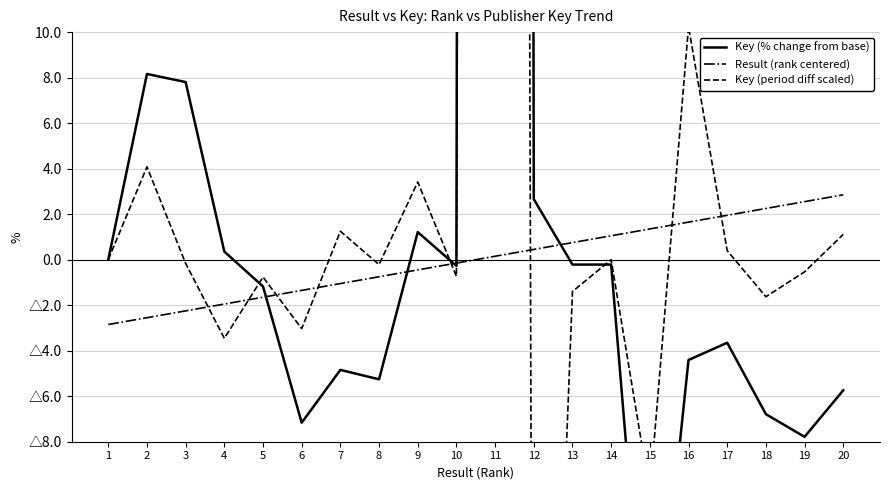

Reading left to right, list all the values displayed in this chart.

Key (% change from base): 1=0.0	2=8.2	3=7.8	4=0.4	5=-1.2	6=-7.2	7=-4.8	8=-5.3	9=1.2	10=-0.3	11=952.1	12=2.7	13=-0.2	14=-0.2	15=-20.7	16=-4.4	17=-3.7	18=-6.8	19=-7.8	20=-5.7
Result (rank centered): 1=-2.9	2=-2.5	3=-2.2	4=-1.9	5=-1.6	6=-1.3	7=-1.1	8=-0.8	9=-0.4	10=-0.1	11=0.1	12=0.4	13=0.8	14=1.1	15=1.3	16=1.6	17=1.9	18=2.2	19=2.5	20=2.9
Key (period diff scaled): 1=0.0	2=4.1	3=-0.2	4=-3.5	5=-0.8	6=-3.0	7=1.2	8=-0.2	9=3.4	10=-0.7	11=477.5	12=-45.1	13=-1.4	14=0.0	15=-10.2	16=10.2	17=0.4	18=-1.6	19=-0.5	20=1.1